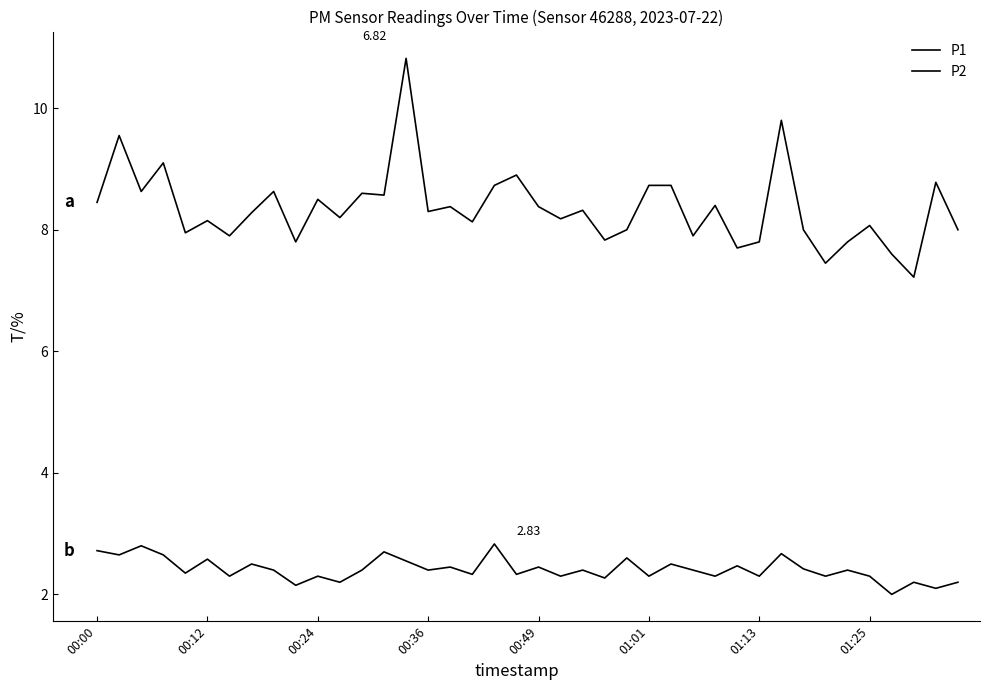

How many lines are shown in the chart?

2